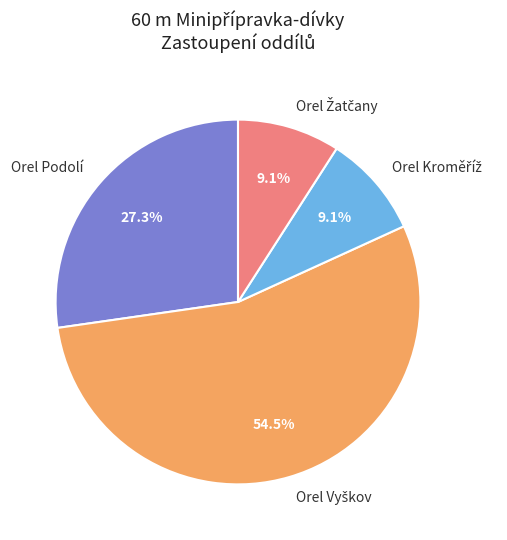

Is there any slice that represents more than half of the pie?

Yes